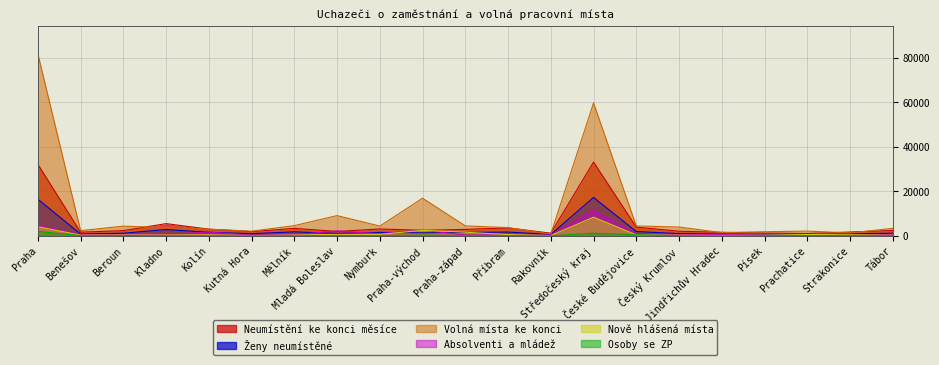

Reading right to left, what are all the values shown in this chart?

Neumístění ke konci měsíce: 2432	1742	1050	1248	1616	2082	3926	33114	1222	3578	2911	2511	3104	1982	3366	1900	3016	5507	2355	1662	32107
Ženy neumístěné: 1204	918	479	669	831	1021	1951	17241	657	1712	1543	1374	1555	1084	1817	1000	1622	2848	1188	841	16466
Volná místa ke konci: 3387	1321	2152	1870	1464	3976	4444	59628	834	3724	4485	16896	4409	9094	4607	2114	3029	3700	4366	2370	81719
Absolventi a mládež: 680	238	236	364	706	572	933	11347	262	475	383	2602	955	2241	506	329	1700	698	613	583	4781
Nově hlášená místa: 274	476	619	316	193	311	443	8373	153	572	1651	2489	675	705	376	161	484	384	398	325	4111
Osoby se ZP: 150	28	55	123	27	100	488	1191	36	121	67	324	97	125	5	61	28	77	150	100	2004